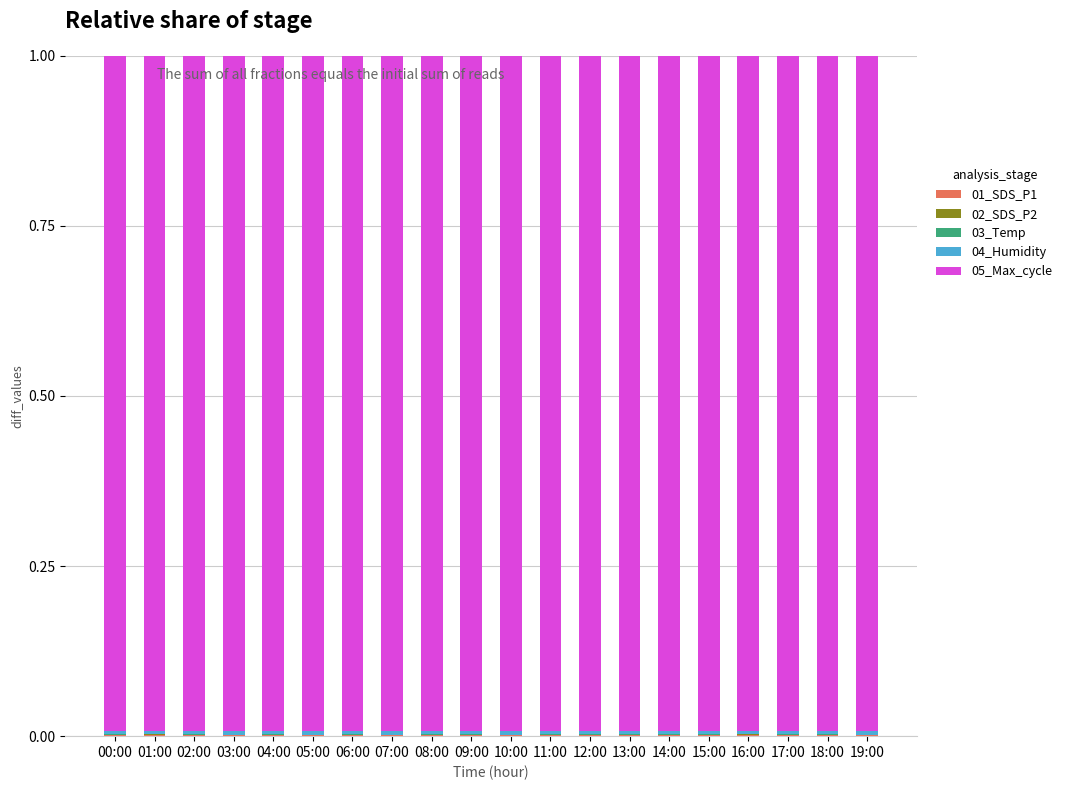

How many categories are shown in the chart?

20